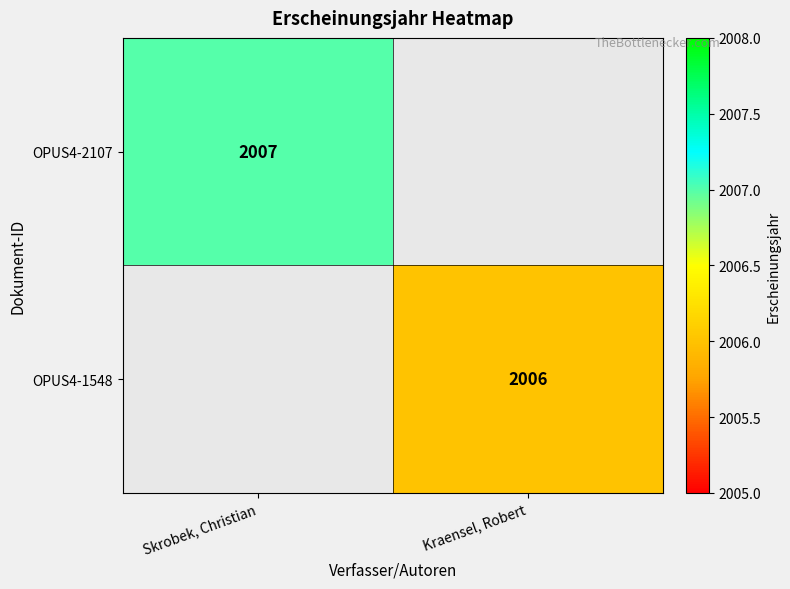

The value of OPUS4-2107 at Skrobek, Christian is 2852. True or false?

False